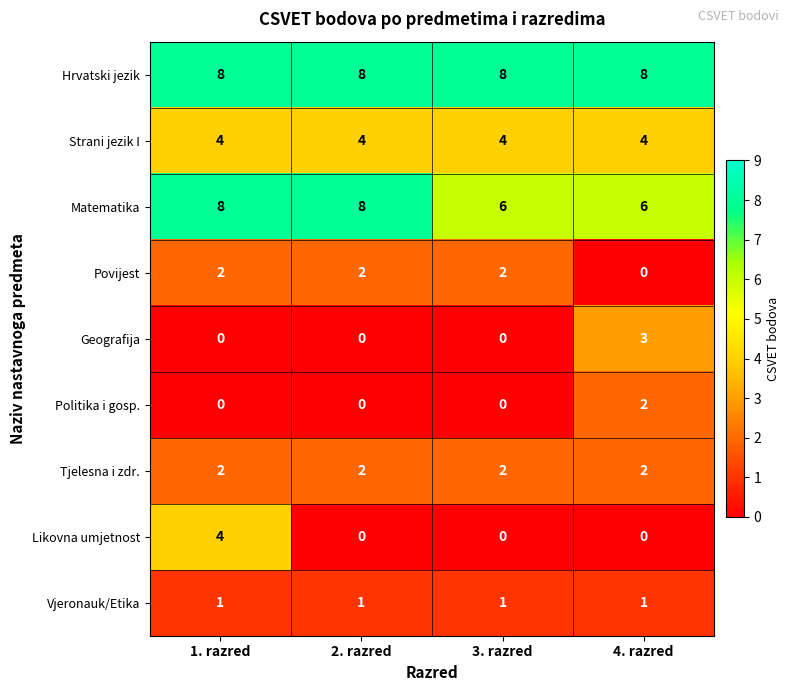

What is the difference between the maximum and minimum values in the Geografija series?

3